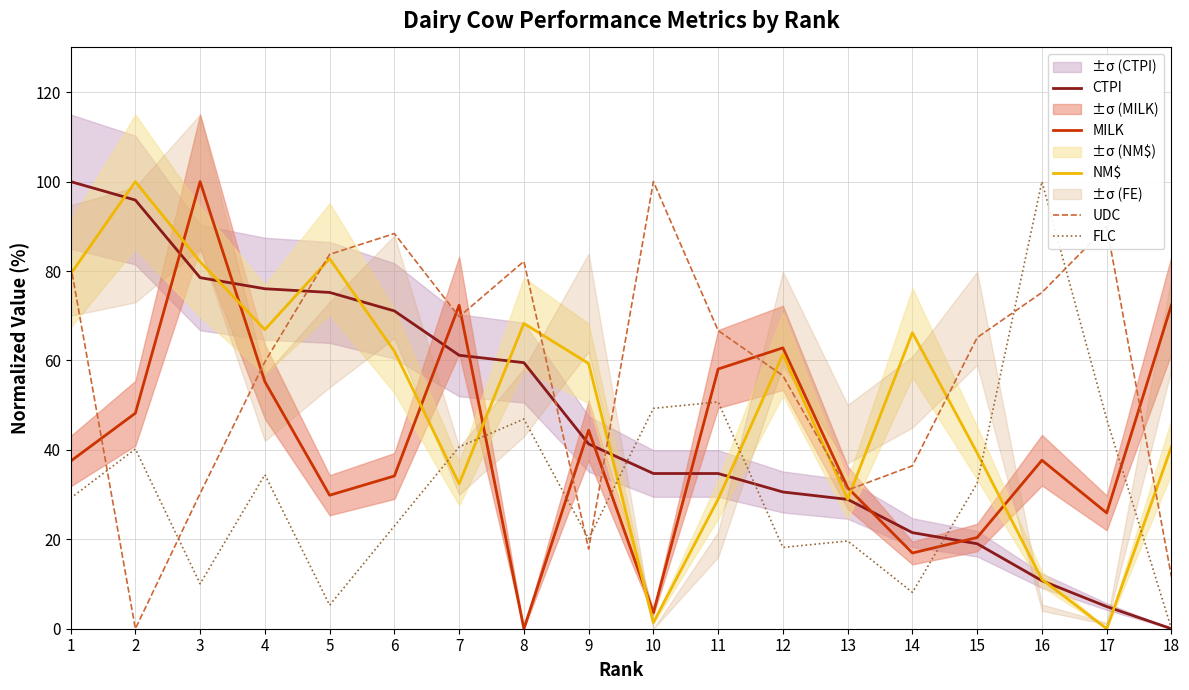

What is the difference between the second highest and second lowest values in the FLC series?

45.5